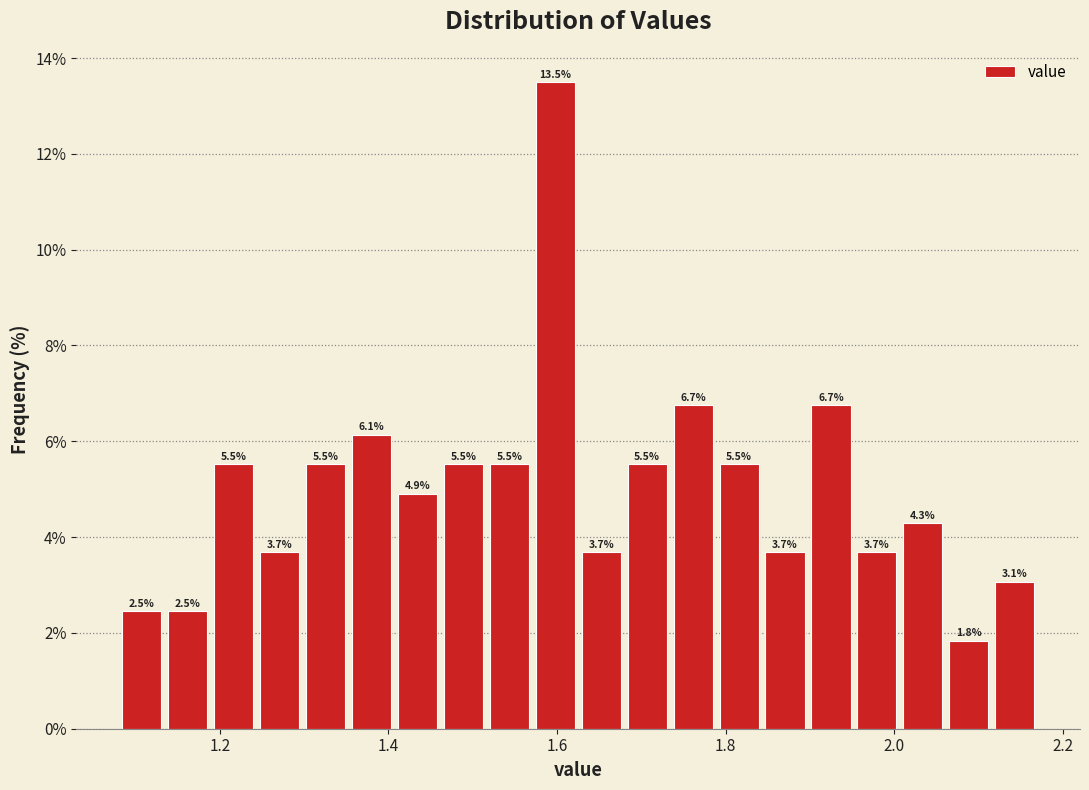

Around what value on the x-axis is the tallest bar? Give the approximate position of its centre, as read against the axis.

1.60